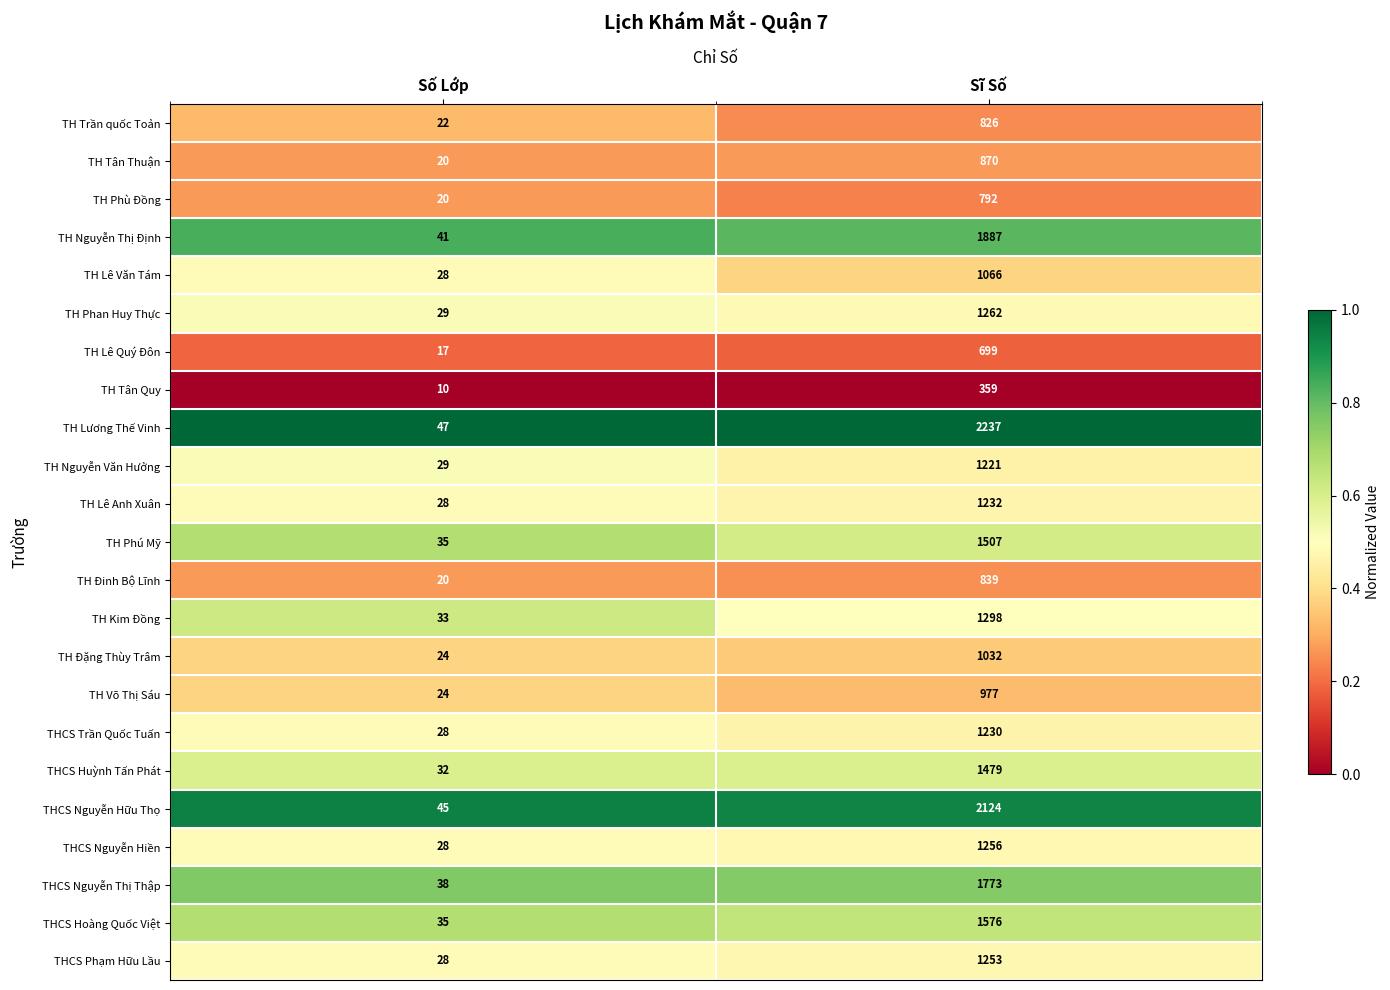

How many series are shown in this chart?

23